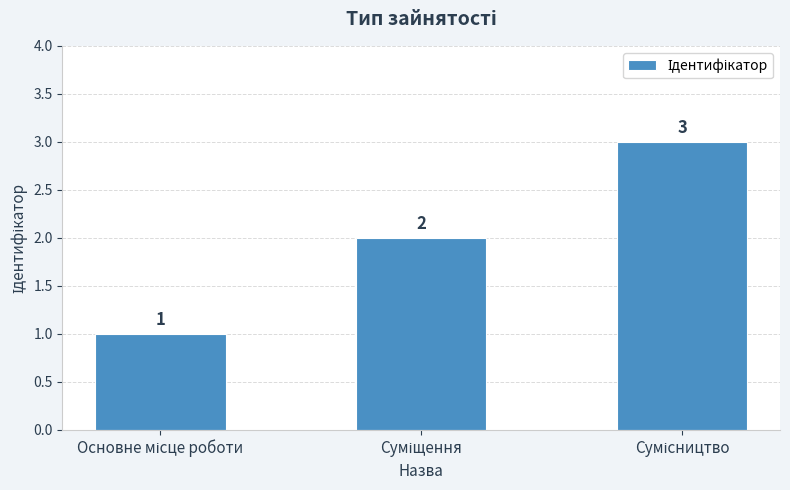

Count the values in the range 1 to 3.

3